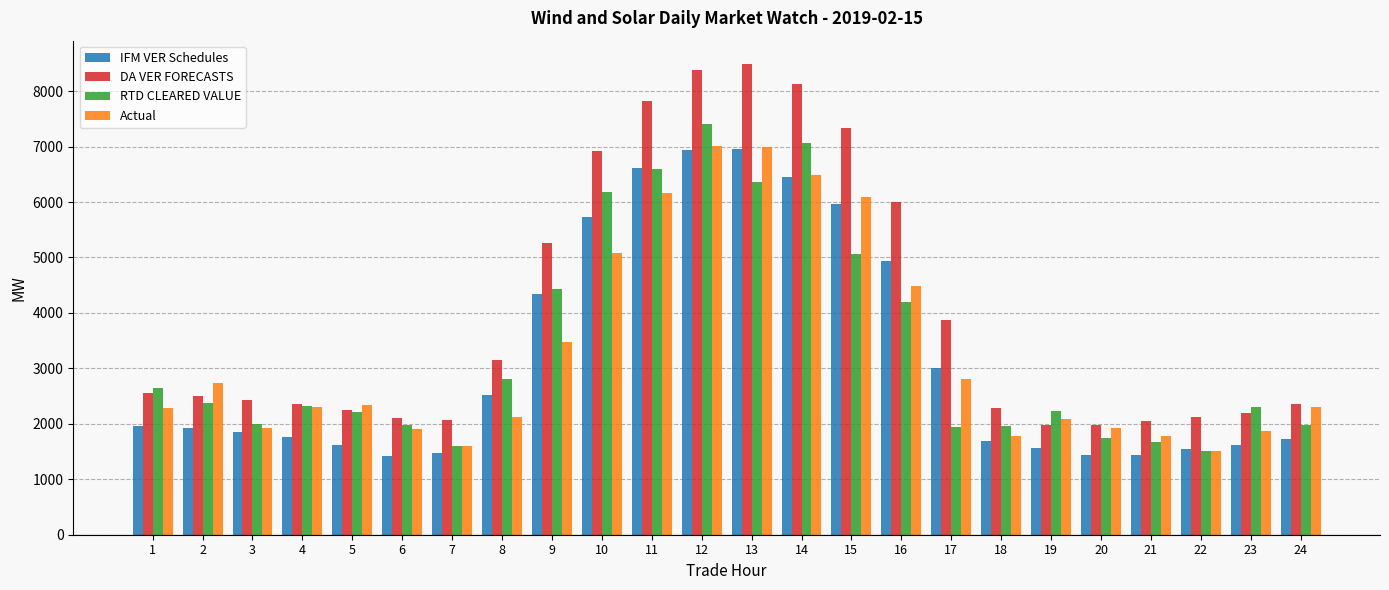

What is the maximum value for Actual?

7016.3